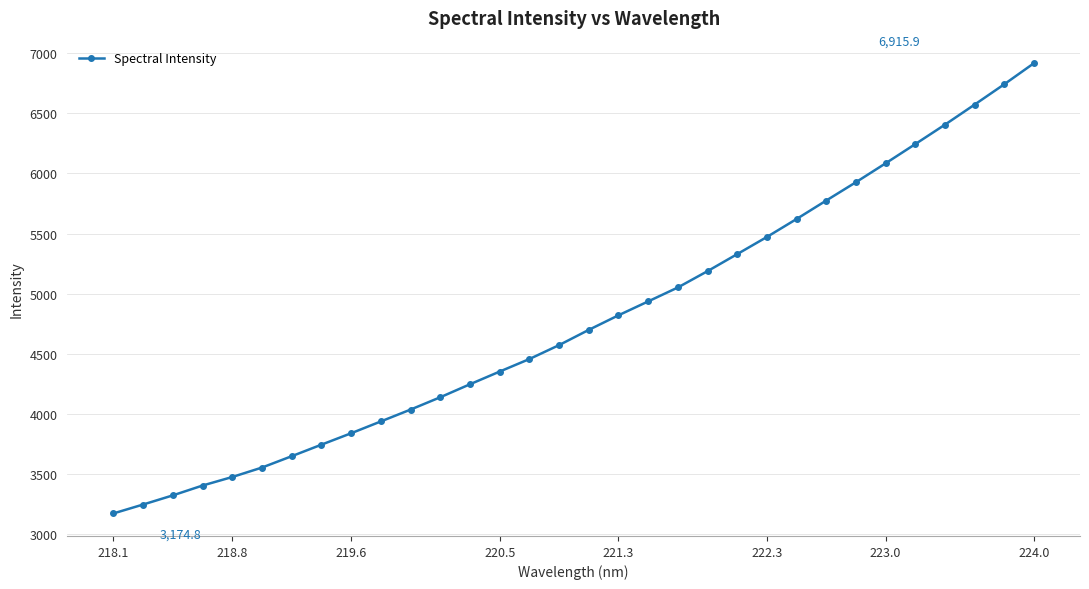

What is the difference between the maximum and minimum values?

3741.1